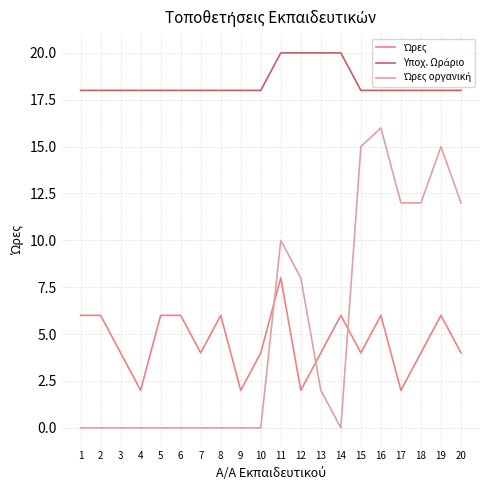

What is the maximum value shown in the chart?

20